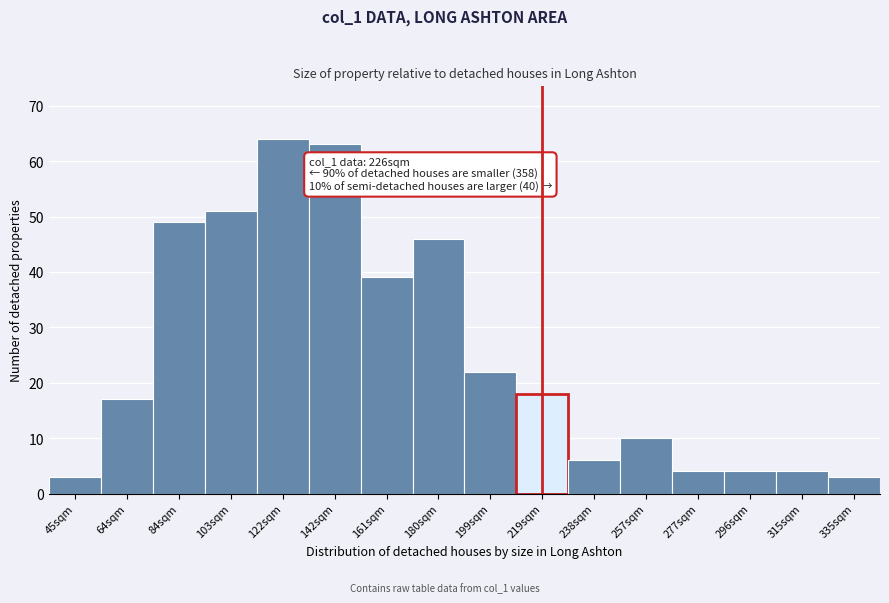

Reading left to right, list all the values displayed in this chart.

3	17	49	51	64	63	39	46	22	18	6	10	4	4	4	3